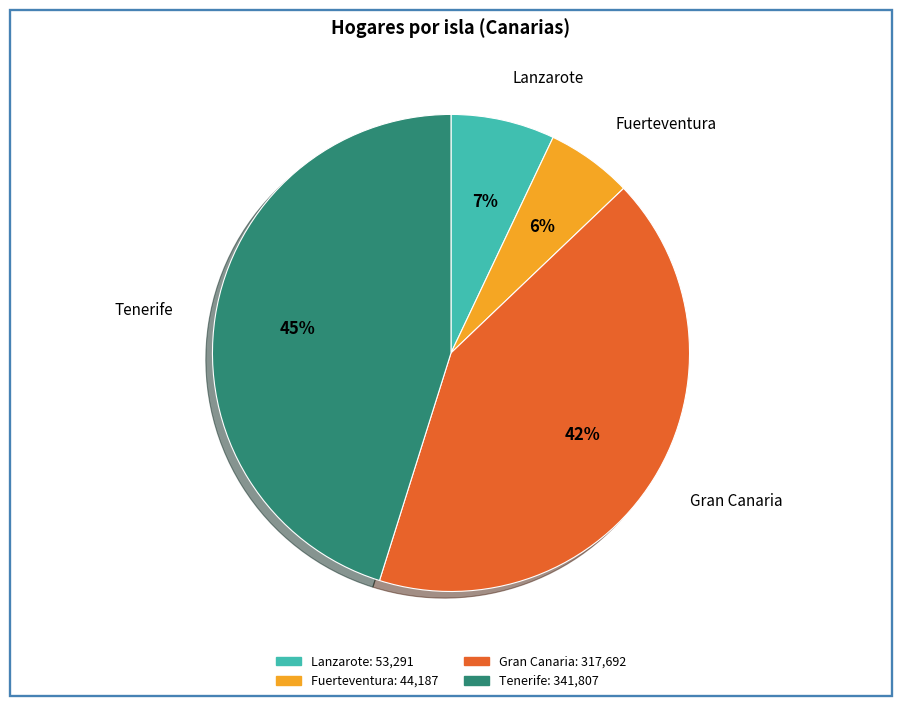

To the nearest percent, what percentage of the pie is Tenerife?

45%